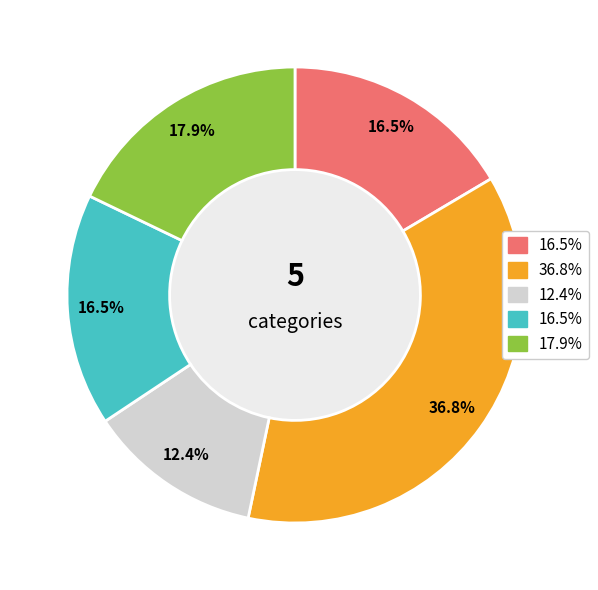

Is there any slice that represents more than half of the pie?

No